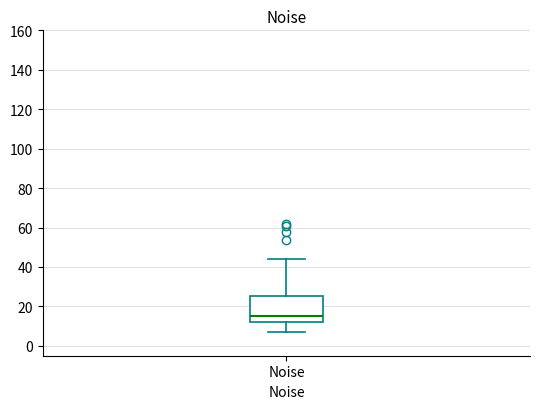

Transcribe this box plot: give where the median line is, the range the box spans, and where the two whiskers end, as read against the y-axis. The values are not printed on the chart, so give them approximately, as read against the axis.

median 14, box 12 to 26, whiskers 8 to 44